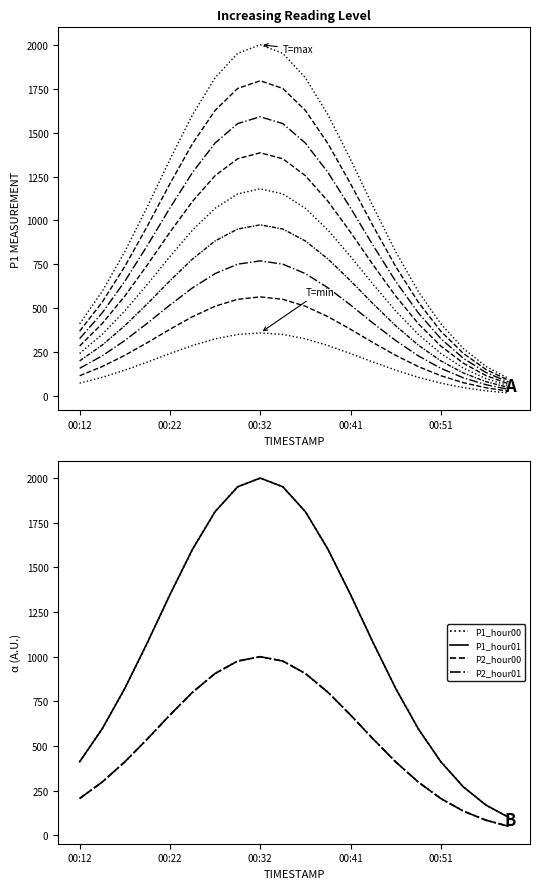

Is it true that P1_hour01 equals 2708.4 at 00:24?

False